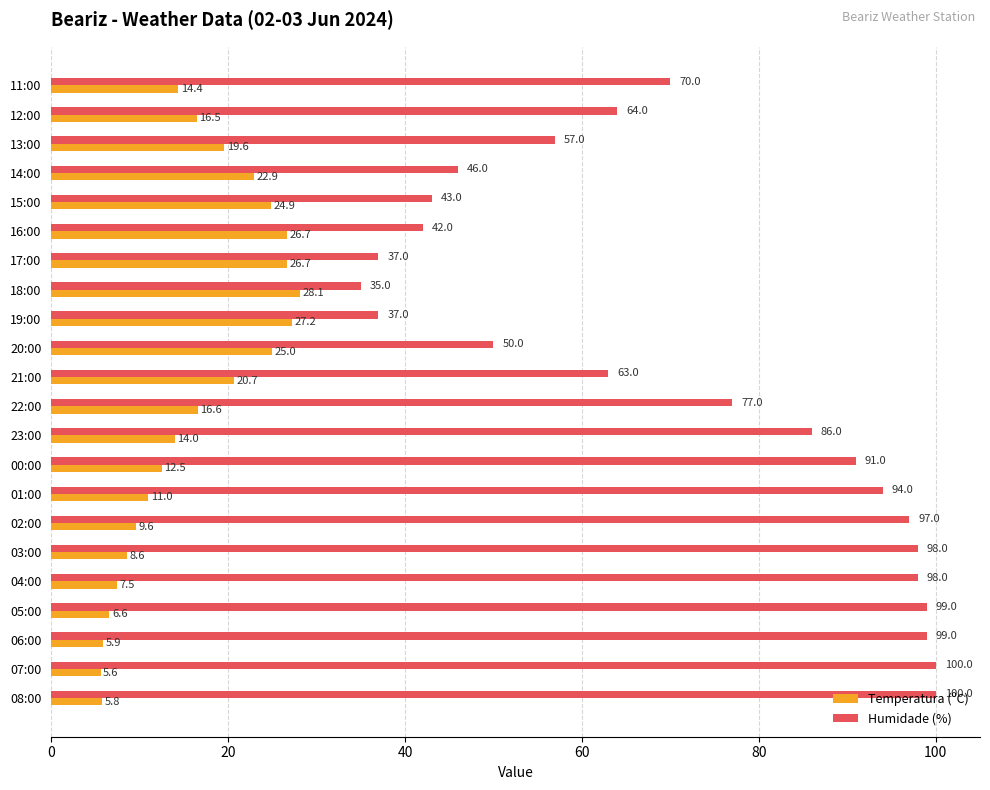

How many data points does each series have?

22